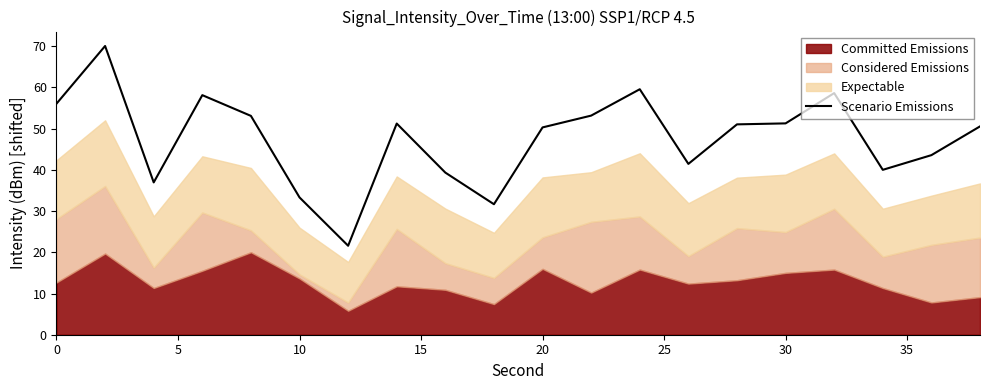

What is the value of the 2nd point from the left?

70.1